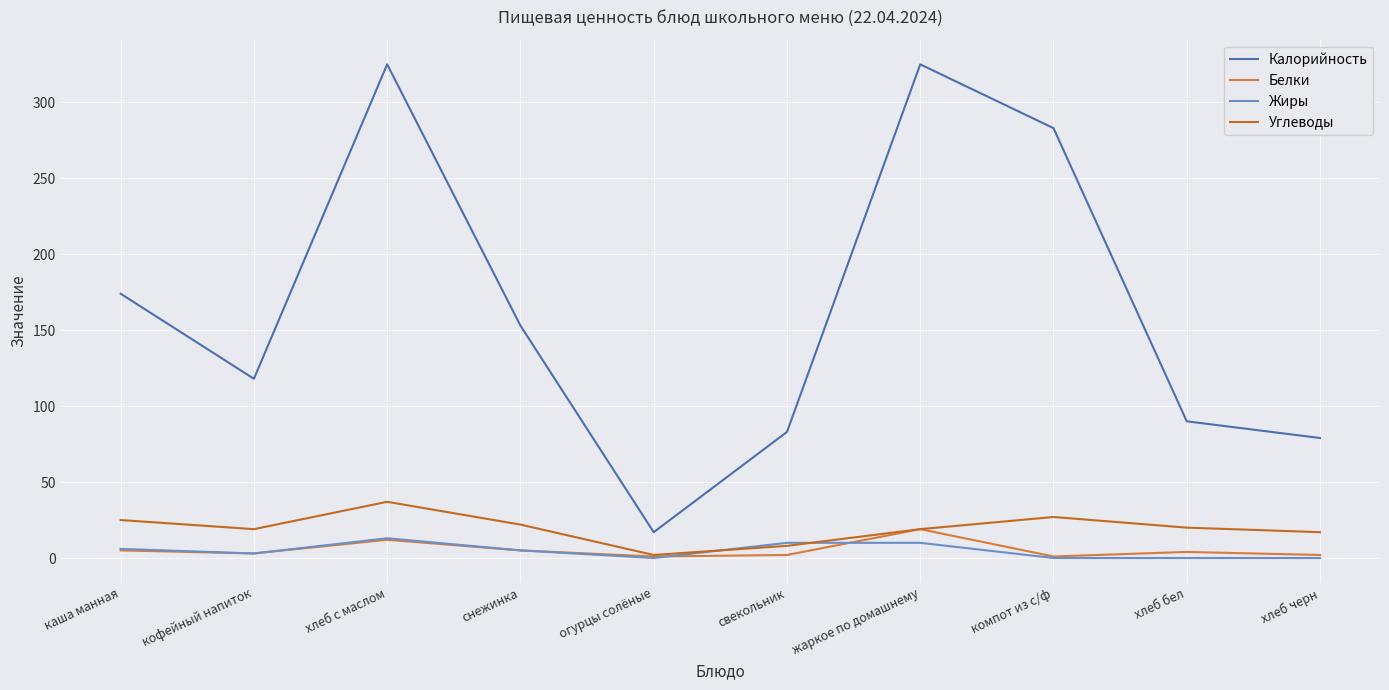

Reading left to right, extract all data points from this chart.

Калорийность: каша манная=174	кофейный напиток=118	хлеб с маслом=325	снежинка=153	огурцы солёные=17	свекольник=83	жаркое по домашнему=325	компот из с/ф=283	хлеб бел=90	хлеб черн=79
Белки: каша манная=5	кофейный напиток=3	хлеб с маслом=12	снежинка=5	огурцы солёные=1	свекольник=2	жаркое по домашнему=19	компот из с/ф=1	хлеб бел=4	хлеб черн=2
Жиры: каша манная=6	кофейный напиток=3	хлеб с маслом=13	снежинка=5	огурцы солёные=0	свекольник=10	жаркое по домашнему=10	компот из с/ф=0	хлеб бел=0	хлеб черн=0
Углеводы: каша манная=25	кофейный напиток=19	хлеб с маслом=37	снежинка=22	огурцы солёные=2	свекольник=8	жаркое по домашнему=19	компот из с/ф=27	хлеб бел=20	хлеб черн=17